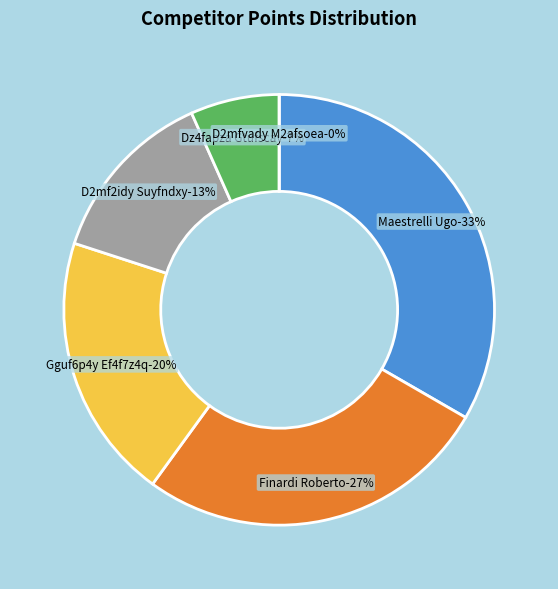

Does Maestrelli Ugo account for over 50% of the chart?

No